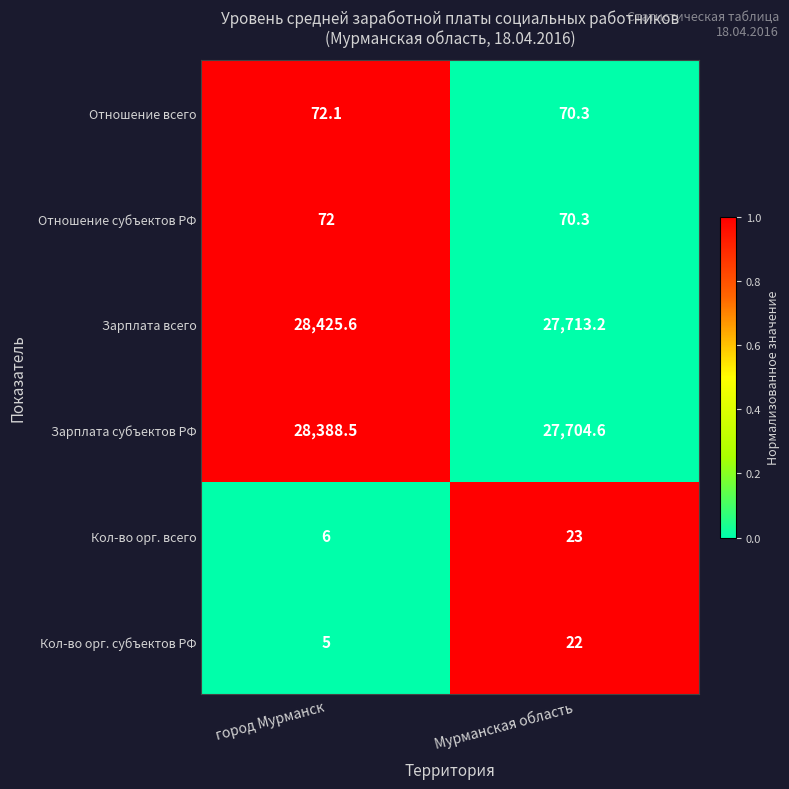

Which series has the largest range (max minus min)?

Зарплата всего